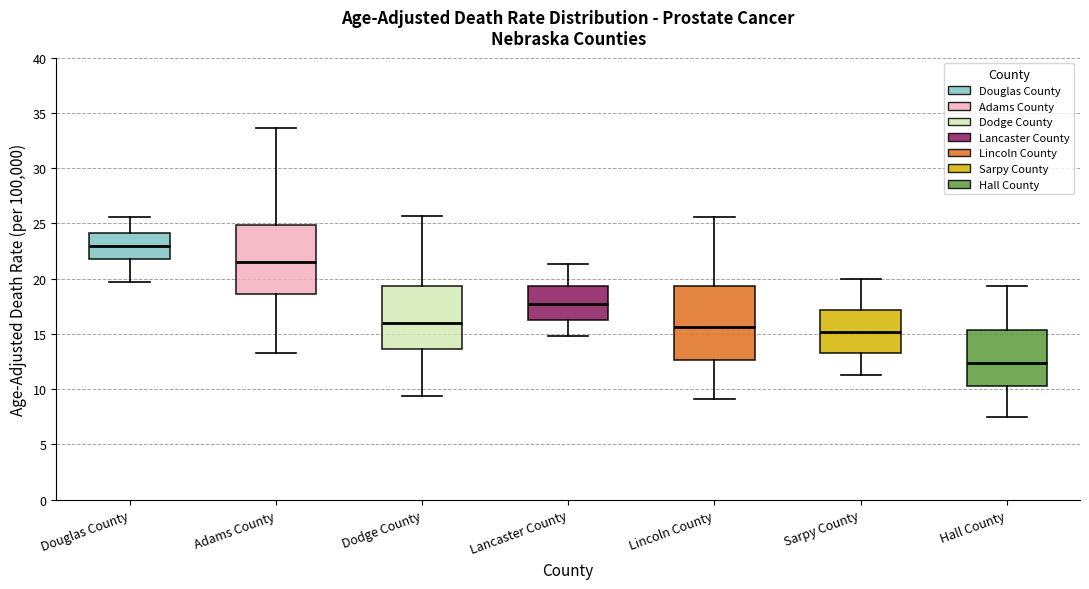

Reading left to right, transcribe this box plot: for each box, give where its median line is, the range the box spans, and where its two whiskers end, as read against the y-axis. The values are not printed on the chart, so give them approximately, as read against the axis.

Douglas County: median 23.0, box 22.0 to 24.0, whiskers 19.5 to 25.5
Adams County: median 21.5, box 18.5 to 25.0, whiskers 13.5 to 33.5
Dodge County: median 16.0, box 13.5 to 19.5, whiskers 9.5 to 25.5
Lancaster County: median 17.5, box 16.5 to 19.5, whiskers 15.0 to 21.5
Lincoln County: median 15.5, box 12.5 to 19.5, whiskers 9.0 to 25.5
Sarpy County: median 15.0, box 13.5 to 17.0, whiskers 11.5 to 20.0
Hall County: median 12.5, box 10.5 to 15.5, whiskers 7.5 to 19.5